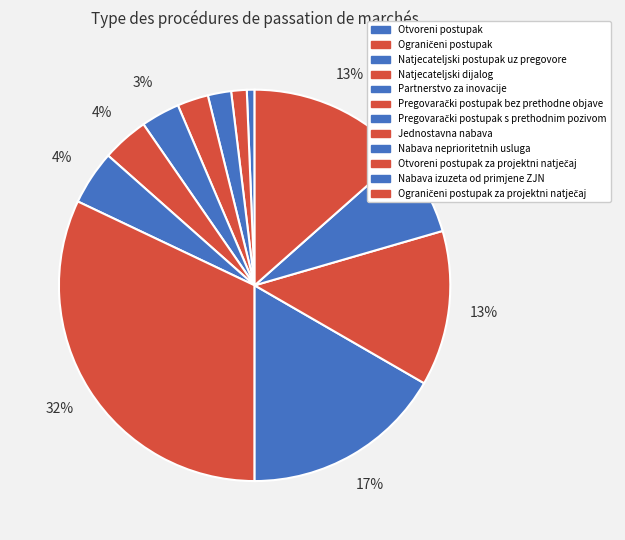

Count the number of slices in the pie.

12